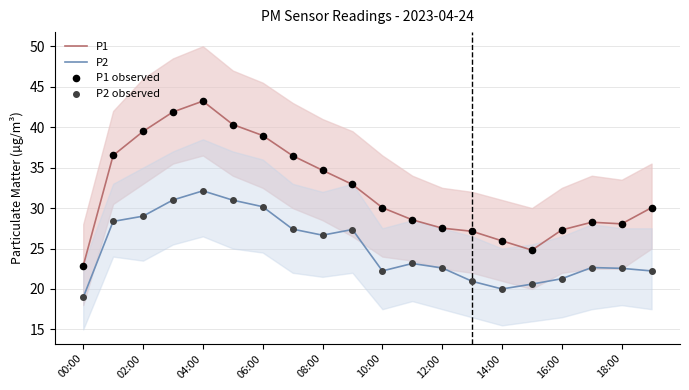

True or false: P1 and P2 cross at least once.

False